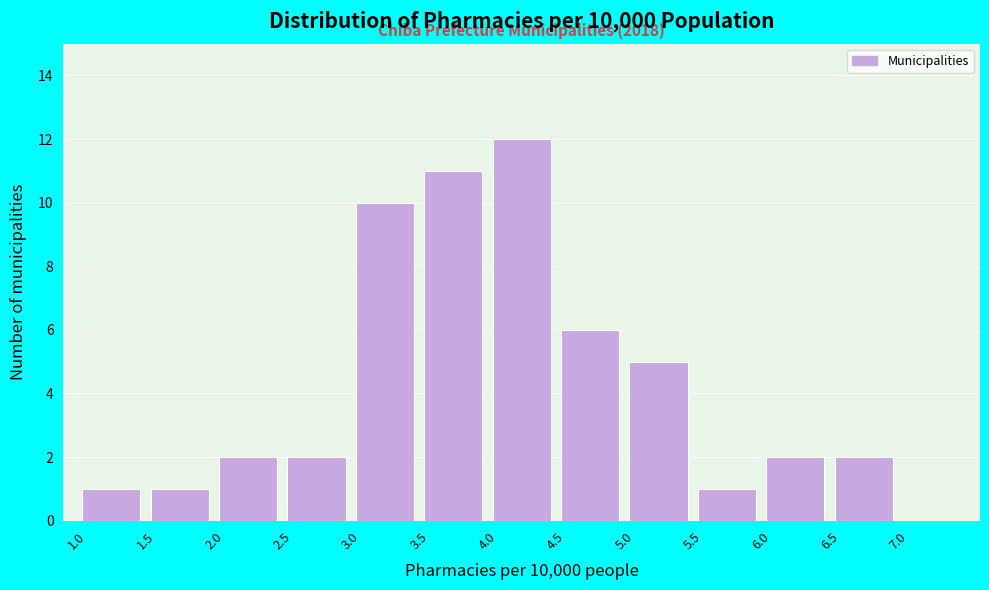

Which range on the x-axis has the tallest bar?

4.0 to 4.5